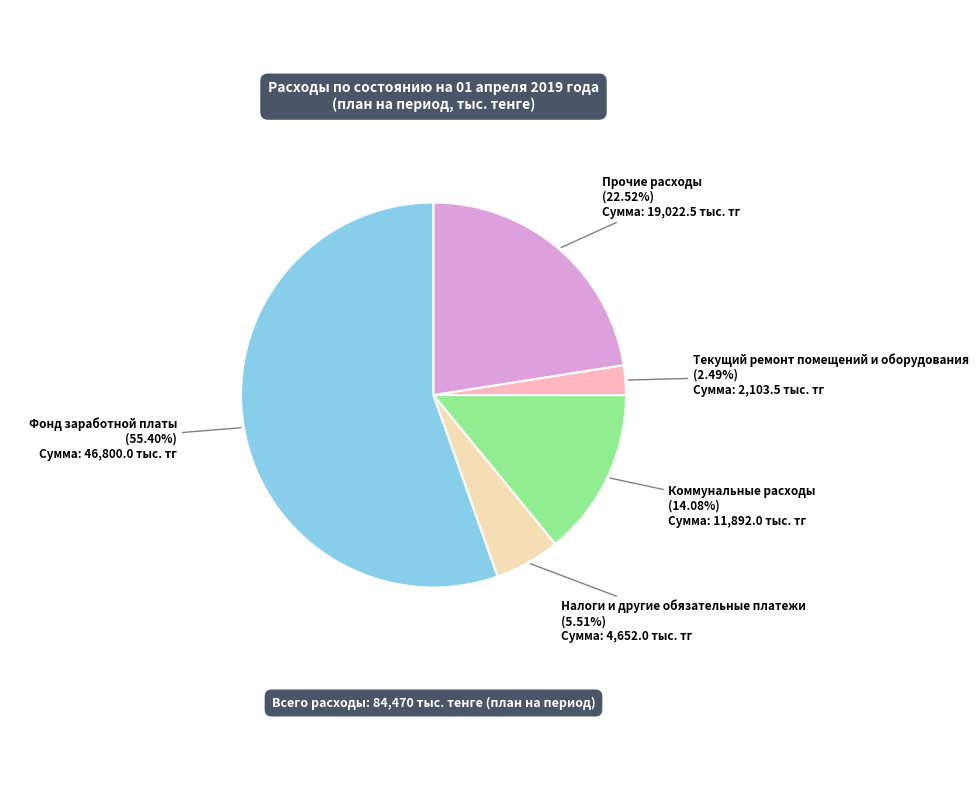

Is there a majority slice in this chart?

Yes